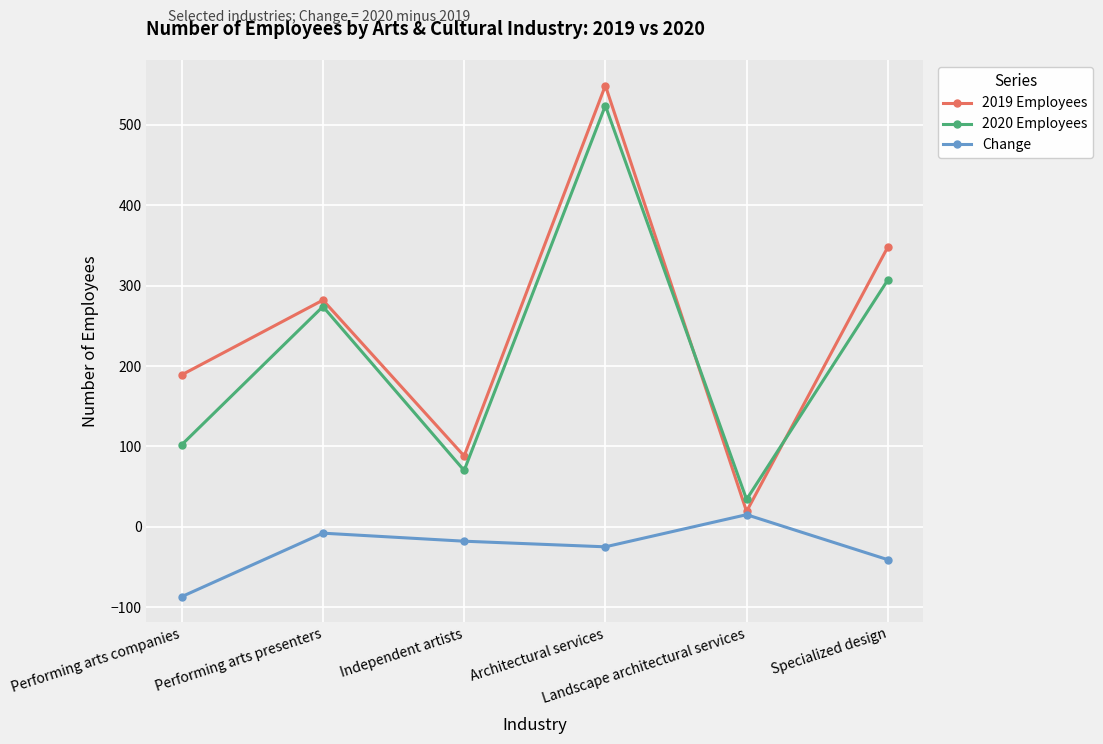

At which label does Change reach its minimum?

Performing arts companies